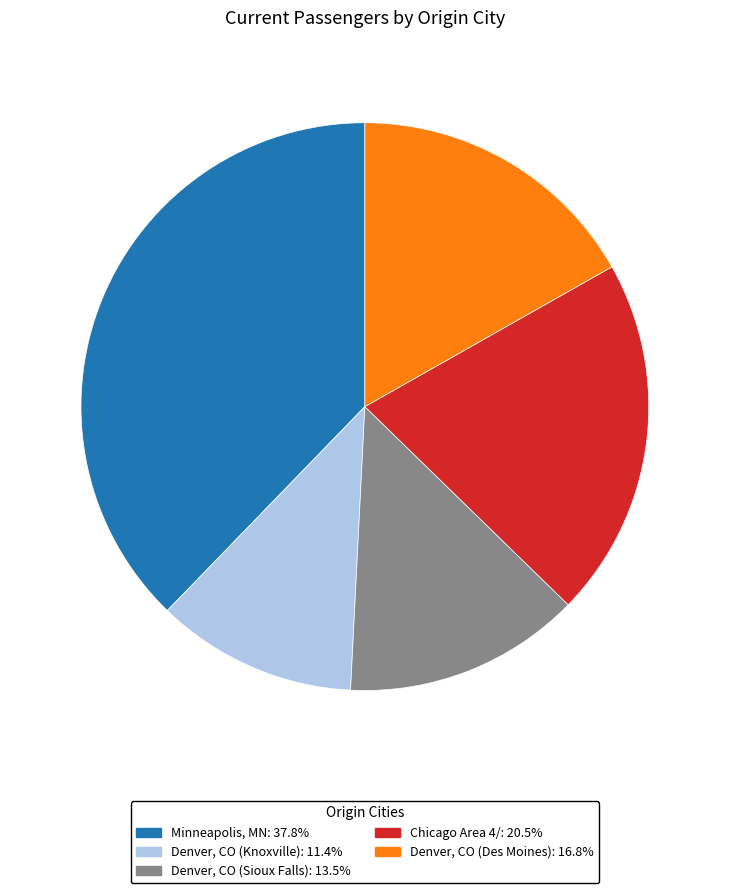

Which category has the biggest portion of the pie?

Minneapolis, MN